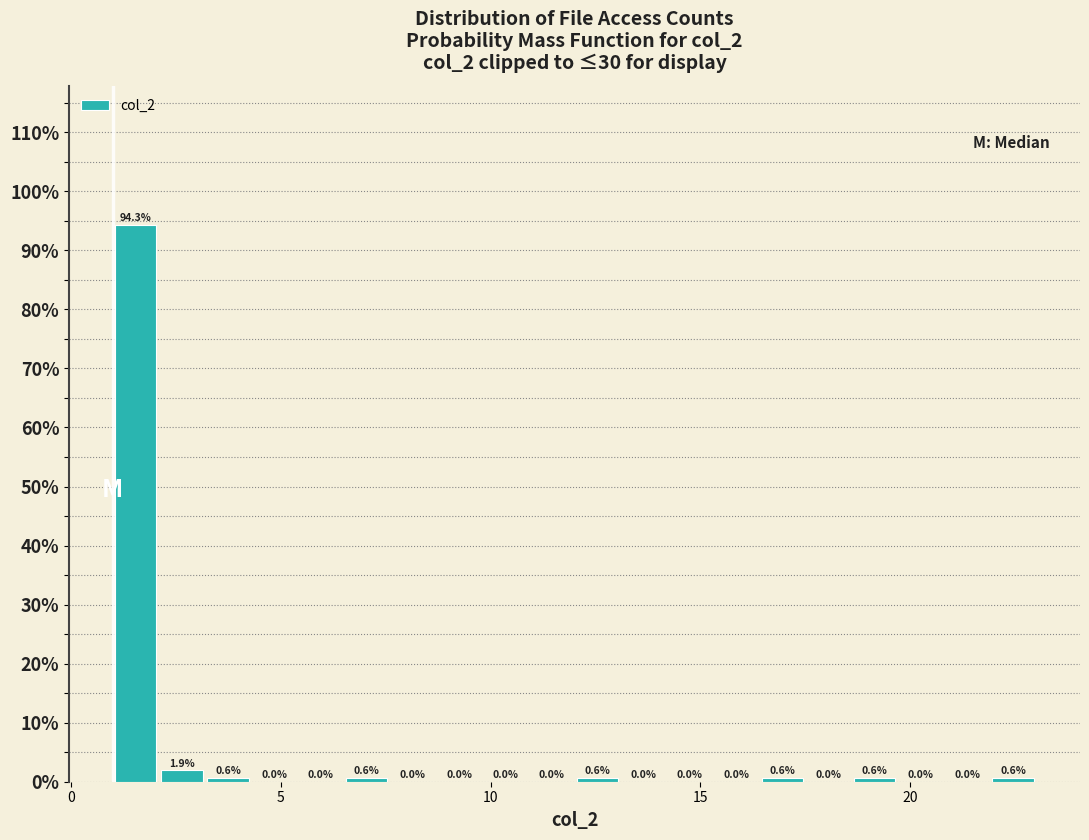

Read against the x-axis, roughly where is the centre of the tallest bar?

1.5